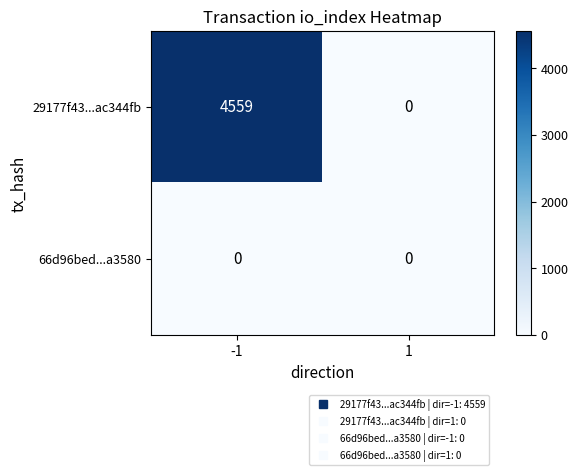

What is the maximum value shown in the chart?

4559